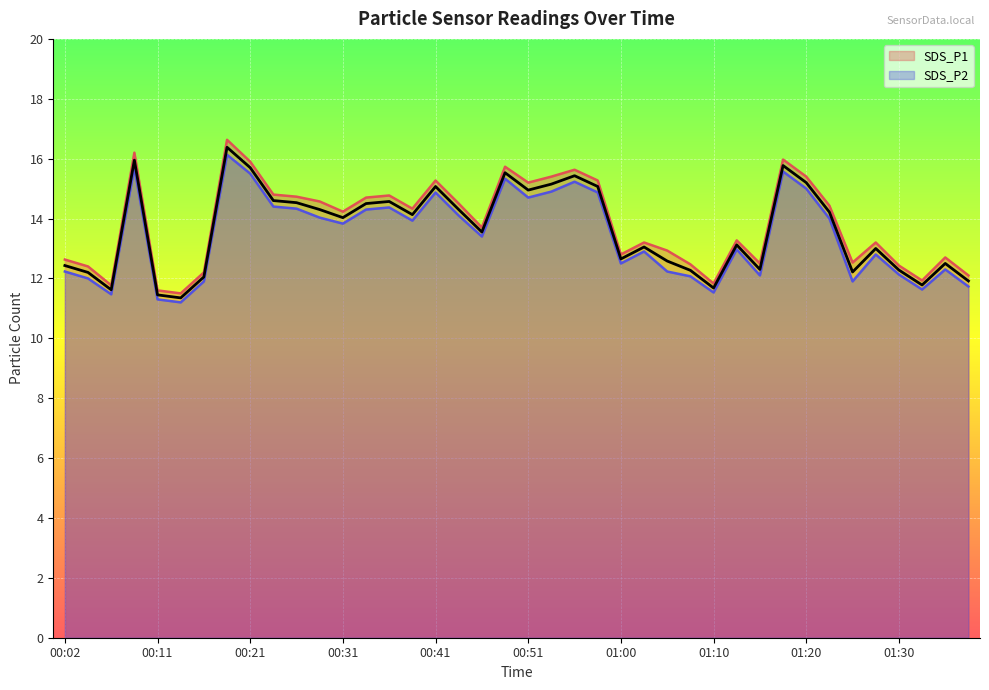

How many data points in SDS_P1 are less than 14?

20